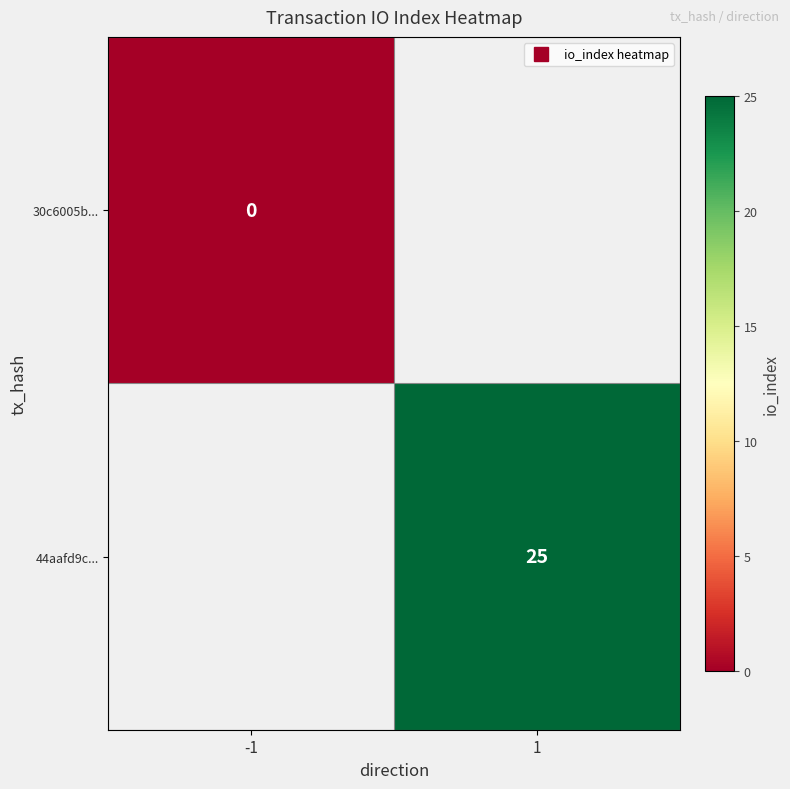

Rank the series at -1 from lowest to highest value.

30c6005b..., 44aafd9c...